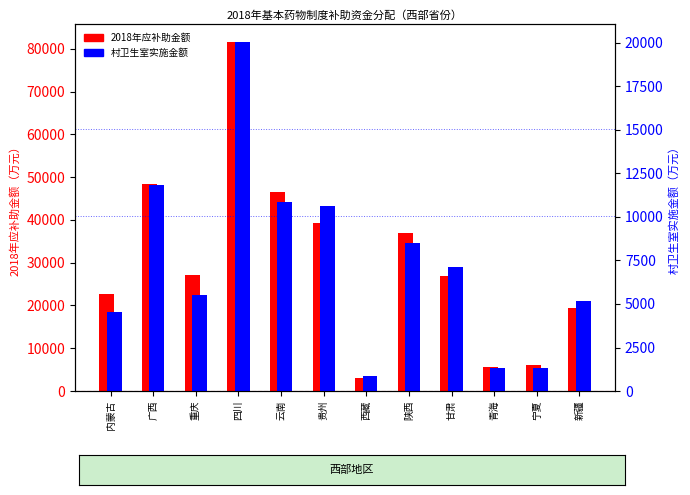

How many data points in 2018年应补助金额 are above 27040?

5